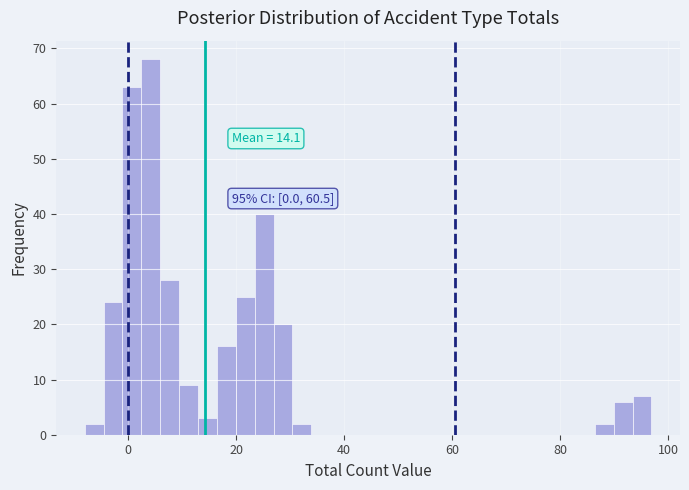

Read against the x-axis, roughly where is the centre of the tallest bar?

4